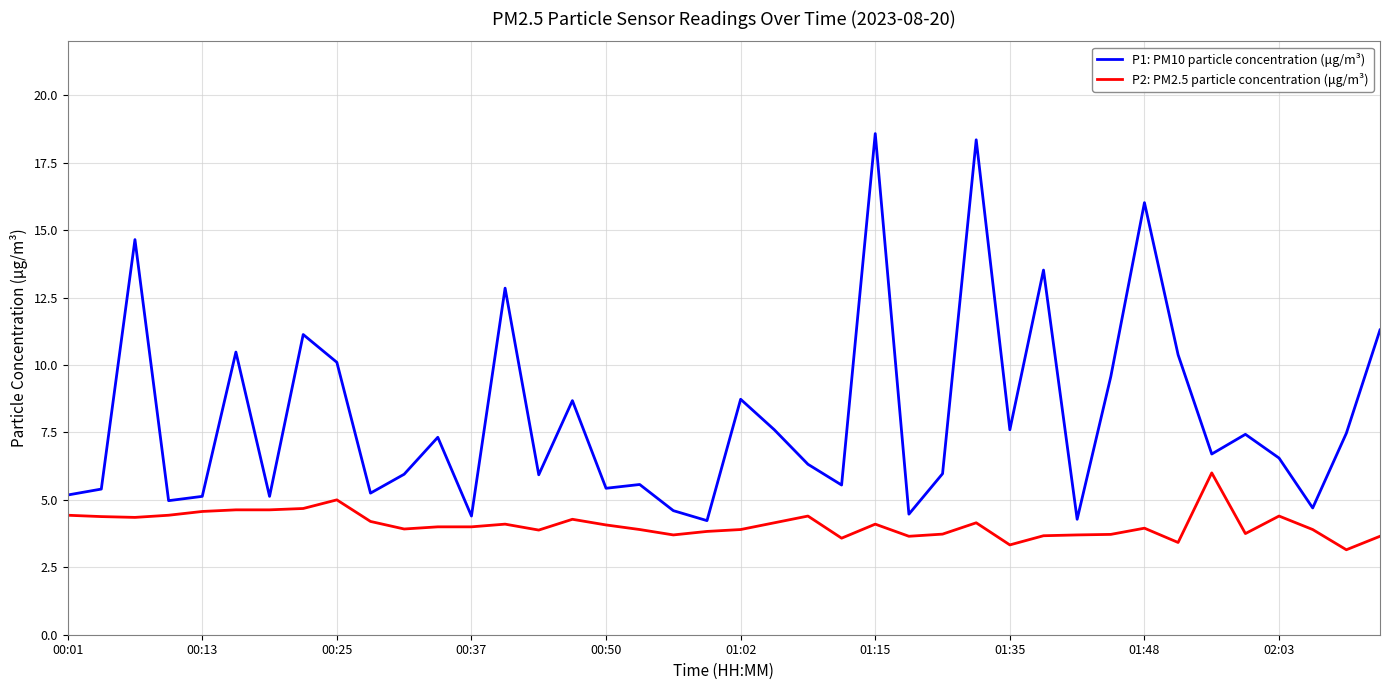

What is the highest value of the P2: PM2.5 particle concentration (μg/m³) series?

6.0